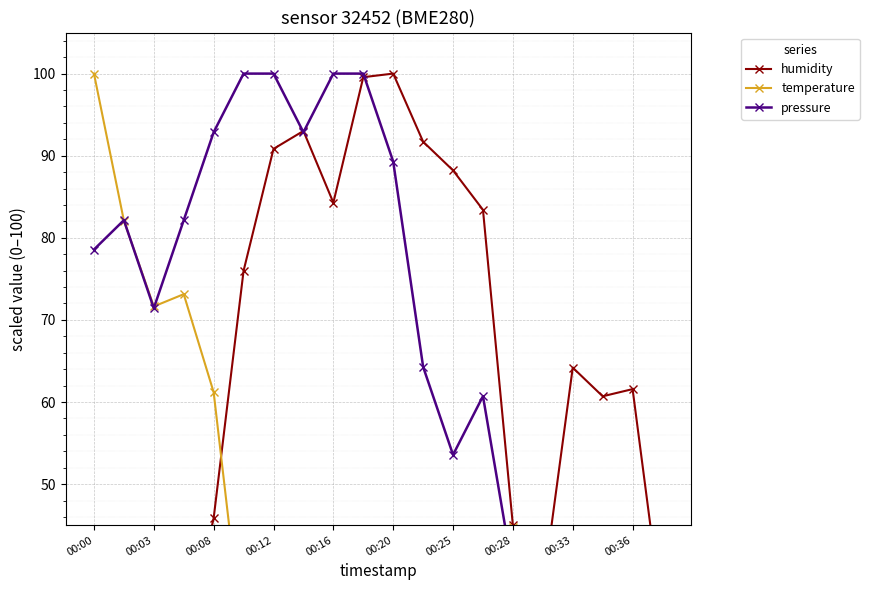

What are all the series names shown in the legend?

humidity, temperature, pressure